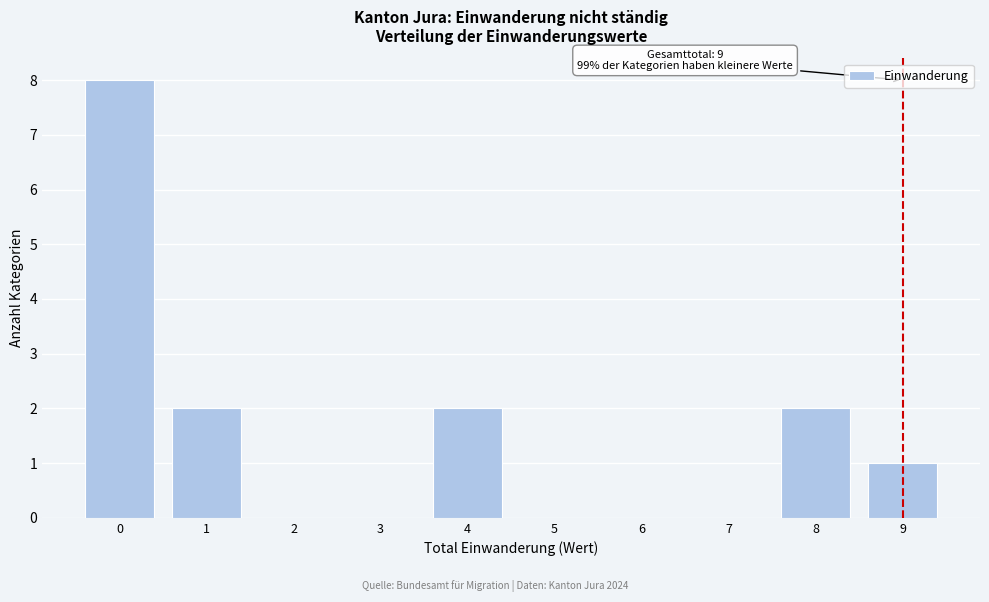

Reading left to right, transcribe all the data shown in this chart.

0=8	1=2	2=0	3=0	4=2	5=0	6=0	7=0	8=2	9=1